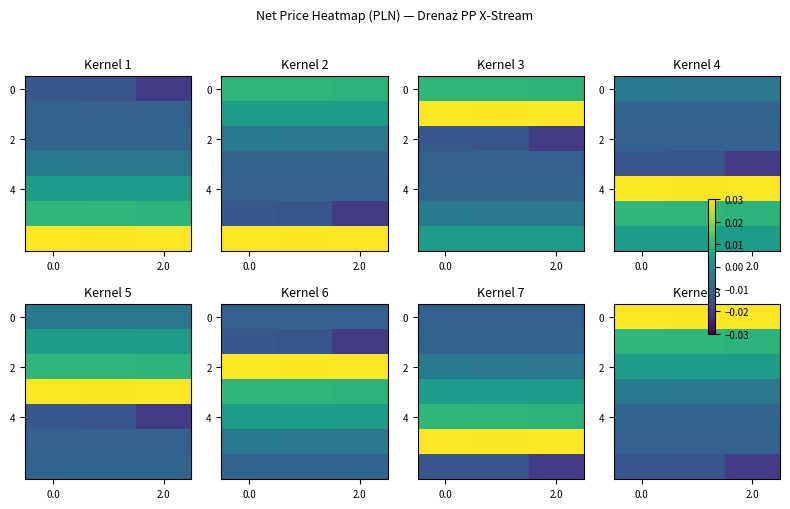

How many distinct data groups are displayed?

7